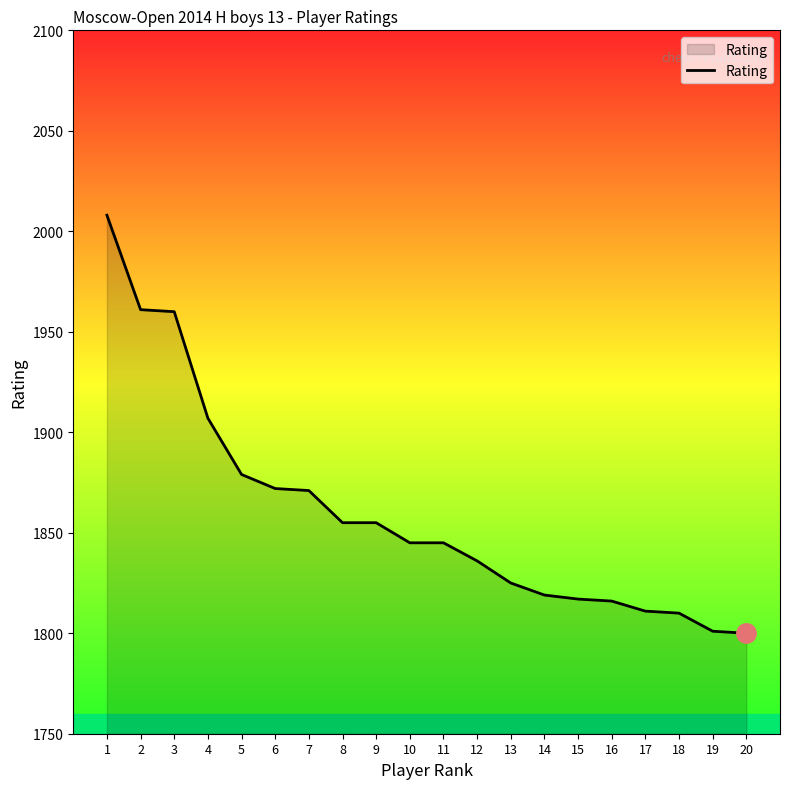

What is the difference between the values at 8 and 5?

24